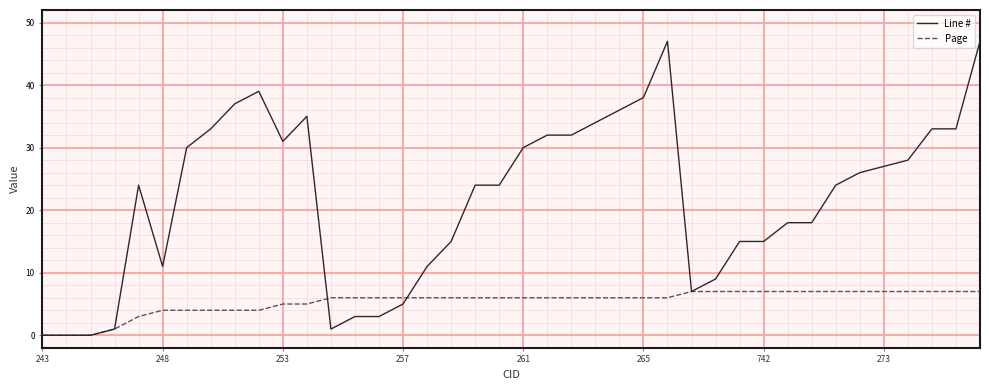

What is the highest value of the Line # series?

47